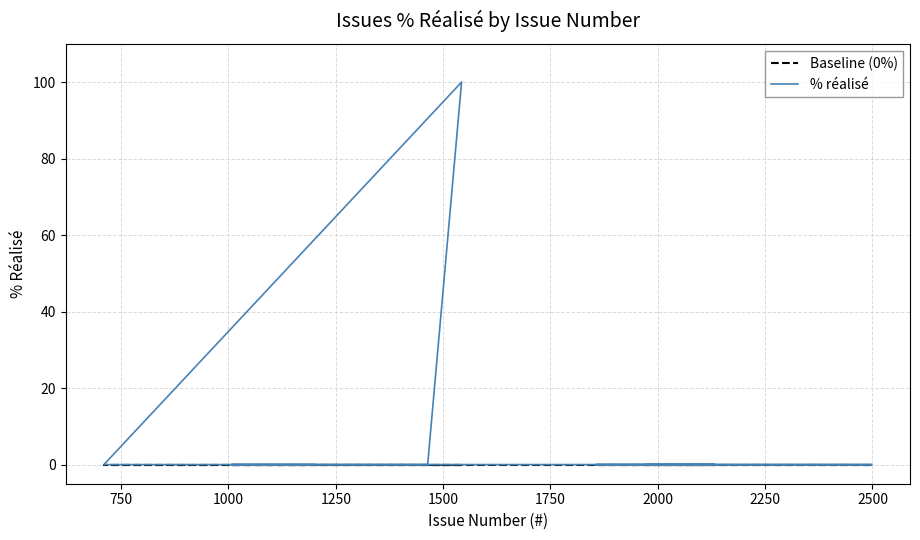

Which series has the largest total across all categories?

% réalisé